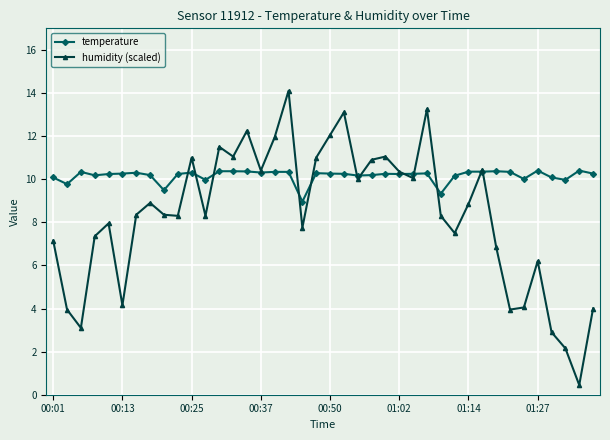

In humidity (scaled), how many points are higher than both neighbors (excluding endpoints)?

11